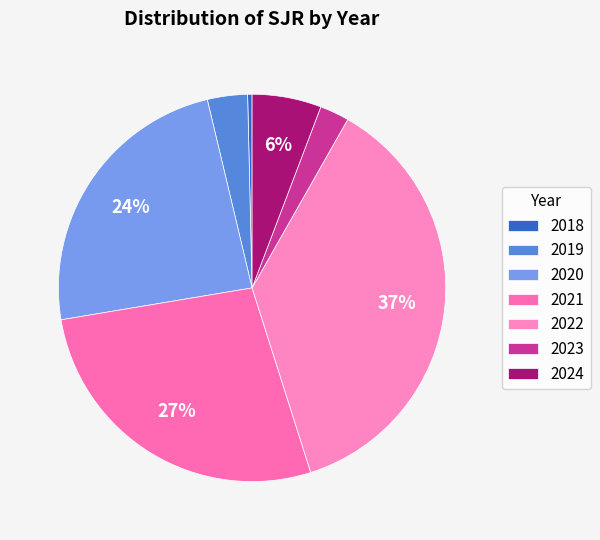

How many segments does this pie chart have?

7